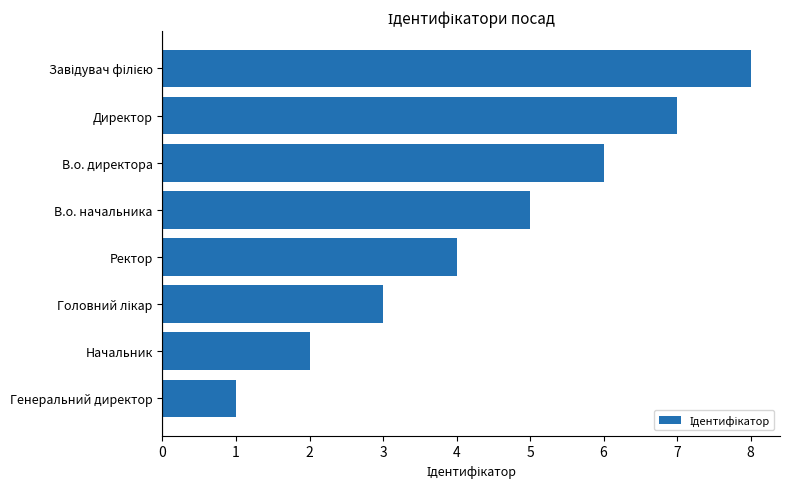

The chart shows a value of 4 at В.о. директора. True or false?

False